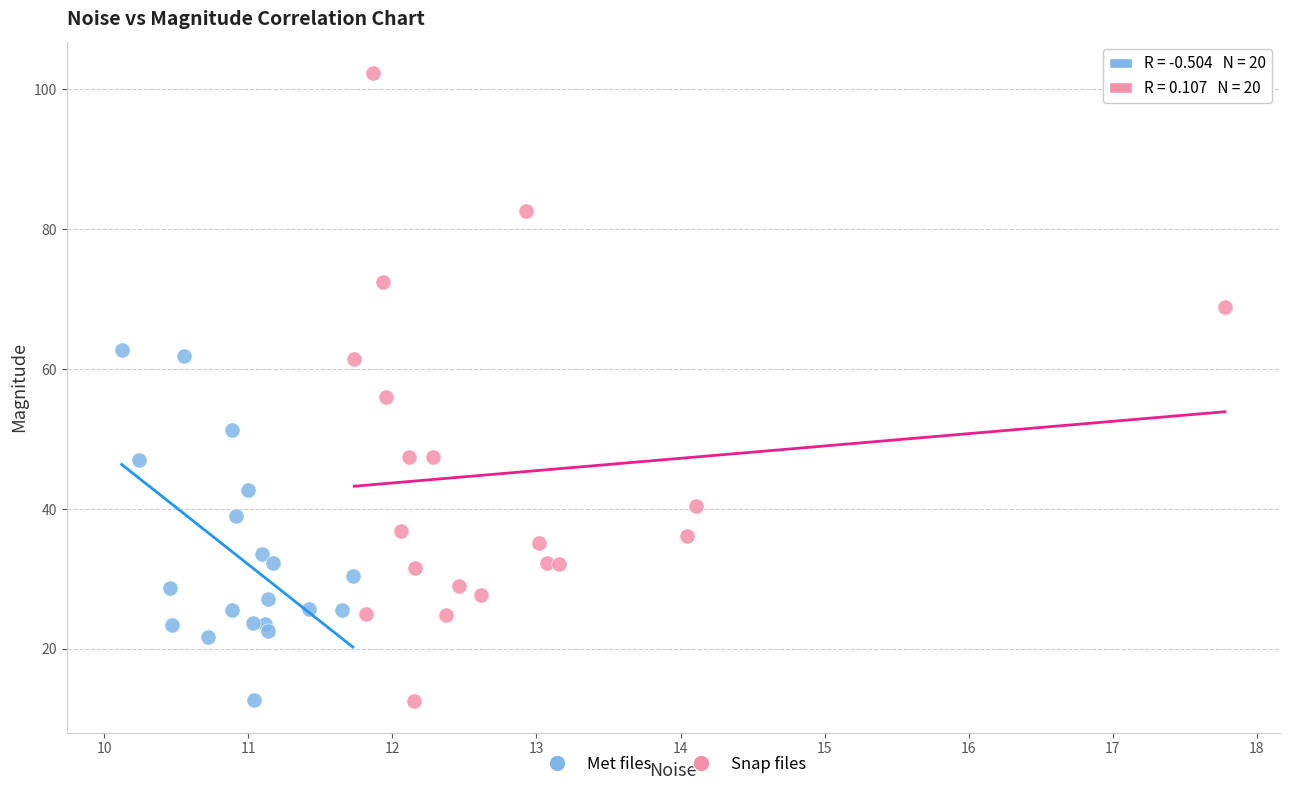

Which series reaches the maximum Y coordinate?

Snap files